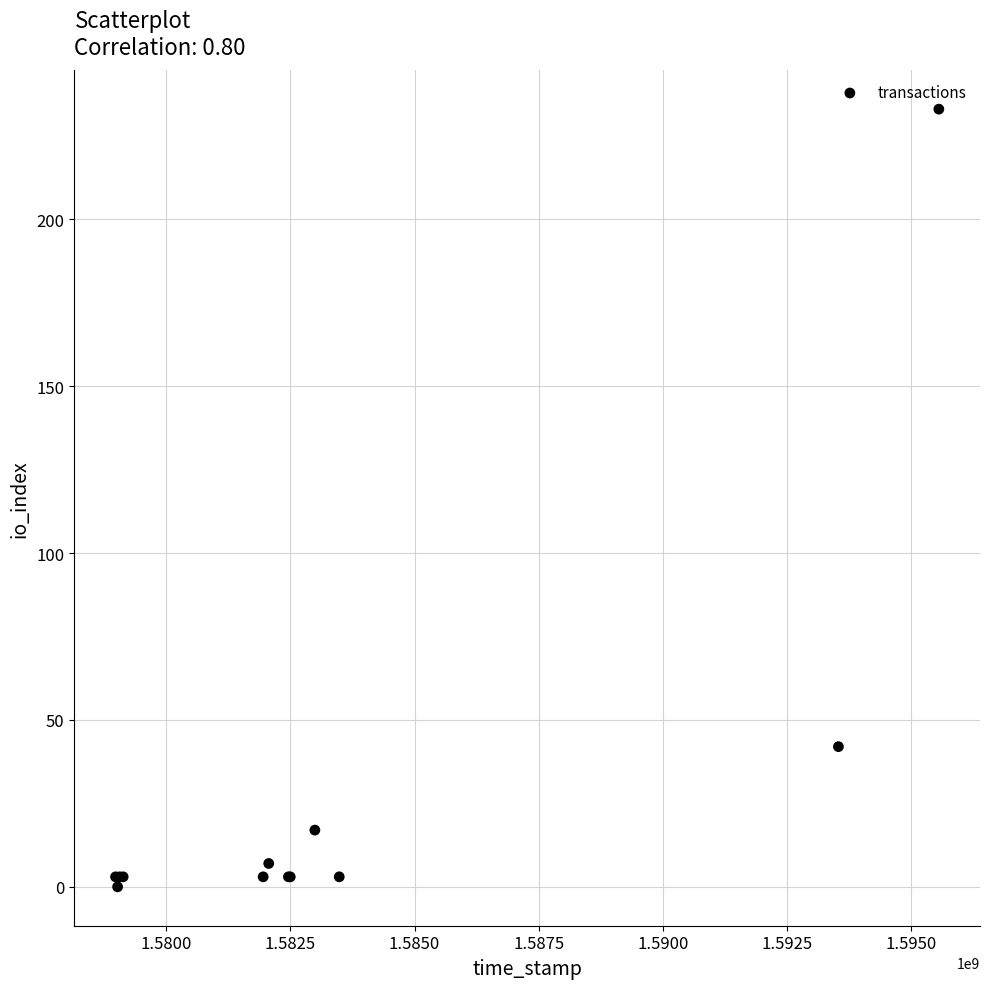

What Y value in the scatter plot is closest to 116?

42